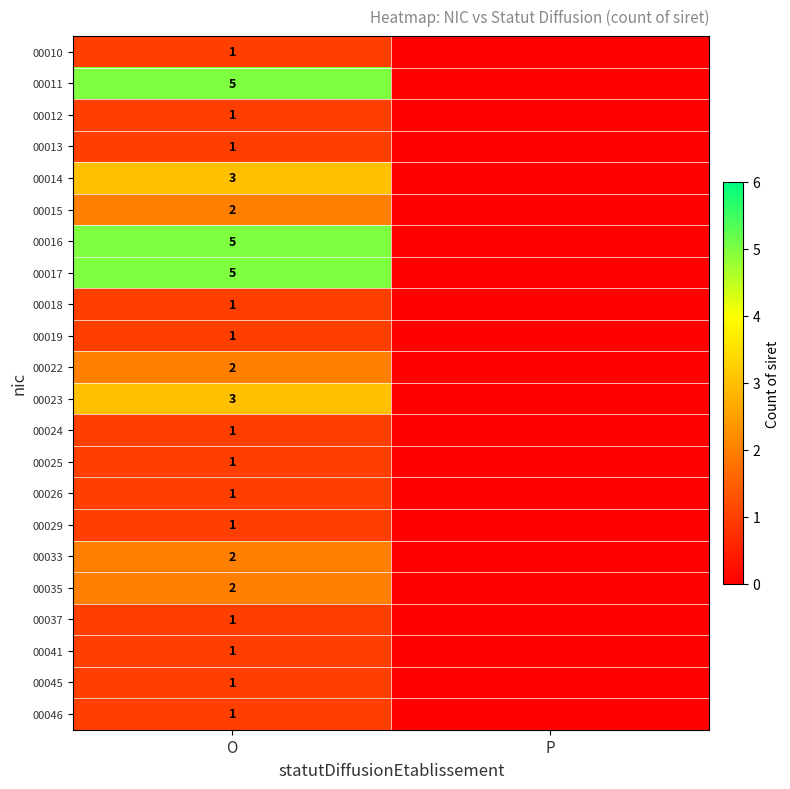

Is it true that 00033 equals 2 at O?

True